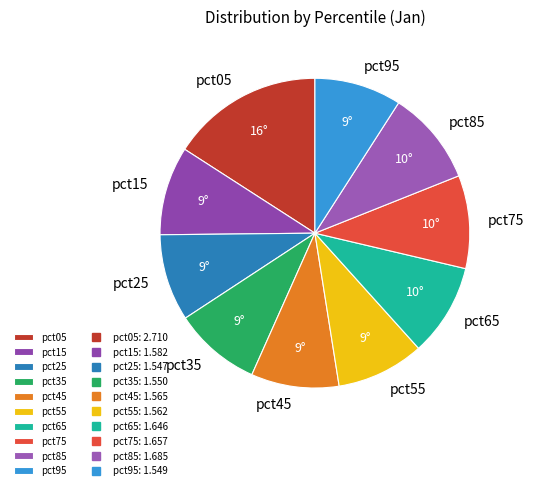

Is there any slice that represents more than half of the pie?

No